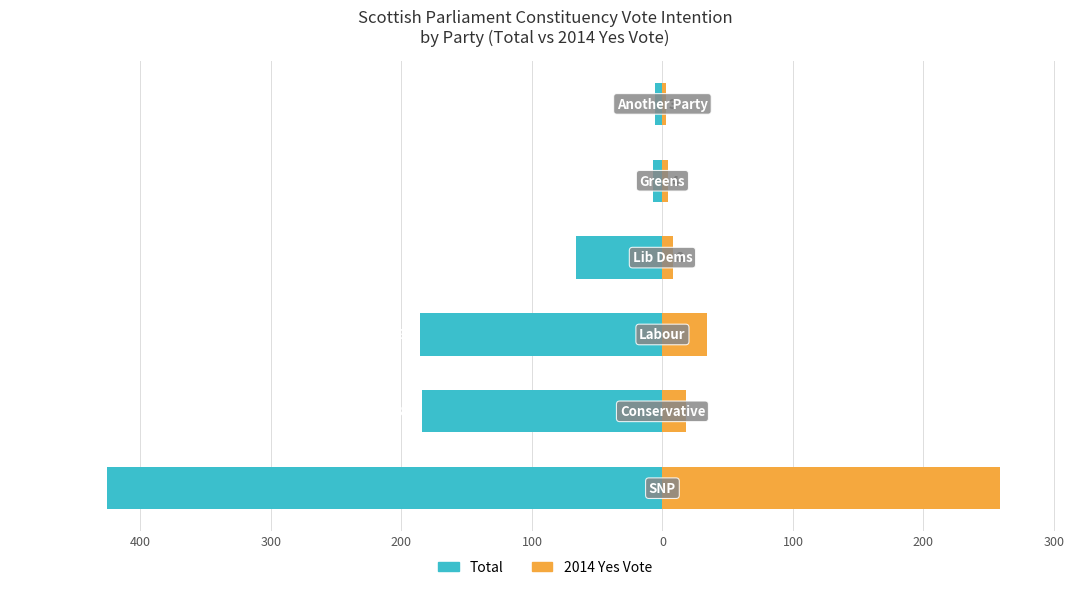

Reading right to left, transcribe all the data shown in this chart.

Total: 100=-6	0=-7	100=-66	200=-186	300=-184	400=-426
2014 Yes Vote: 100=3	0=4	100=8	200=34	300=18	400=259